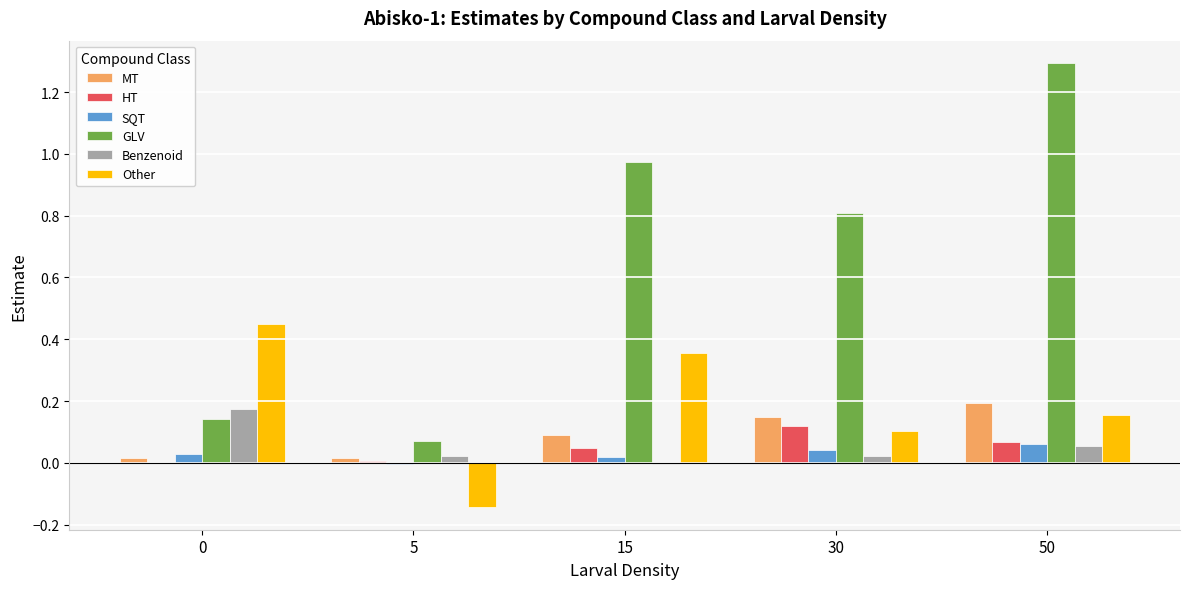

At which category does the chart reach its peak across all series?

50